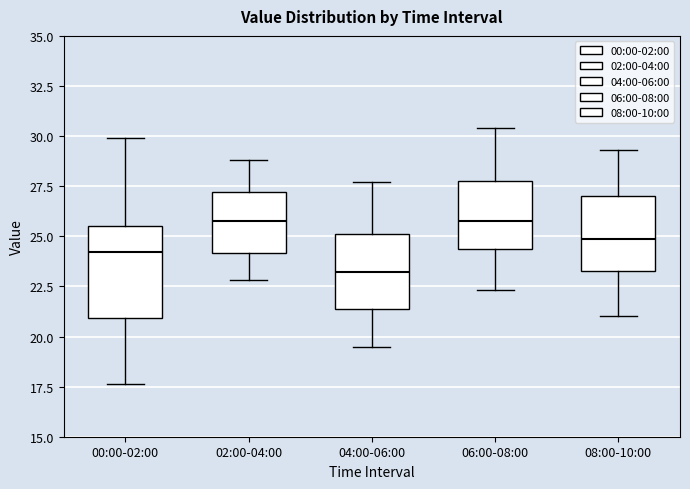

Reading left to right, transcribe this box plot: for each box, give where its median line is, the range the box spans, and where its two whiskers end, as read against the y-axis. The values are not printed on the chart, so give them approximately, as read against the axis.

00:00-02:00: median 24.0, box 21.0 to 25.5, whiskers 17.5 to 30.0
02:00-04:00: median 26.0, box 24.0 to 27.0, whiskers 23.0 to 29.0
04:00-06:00: median 23.0, box 21.5 to 25.0, whiskers 19.5 to 27.5
06:00-08:00: median 26.0, box 24.5 to 28.0, whiskers 22.5 to 30.5
08:00-10:00: median 25.0, box 23.5 to 27.0, whiskers 21.0 to 29.5